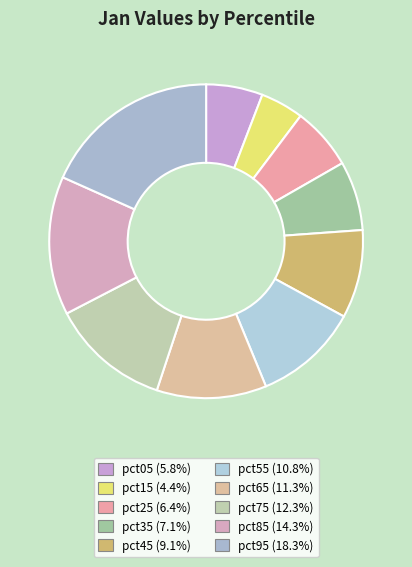

How many slices are in this pie chart?

10